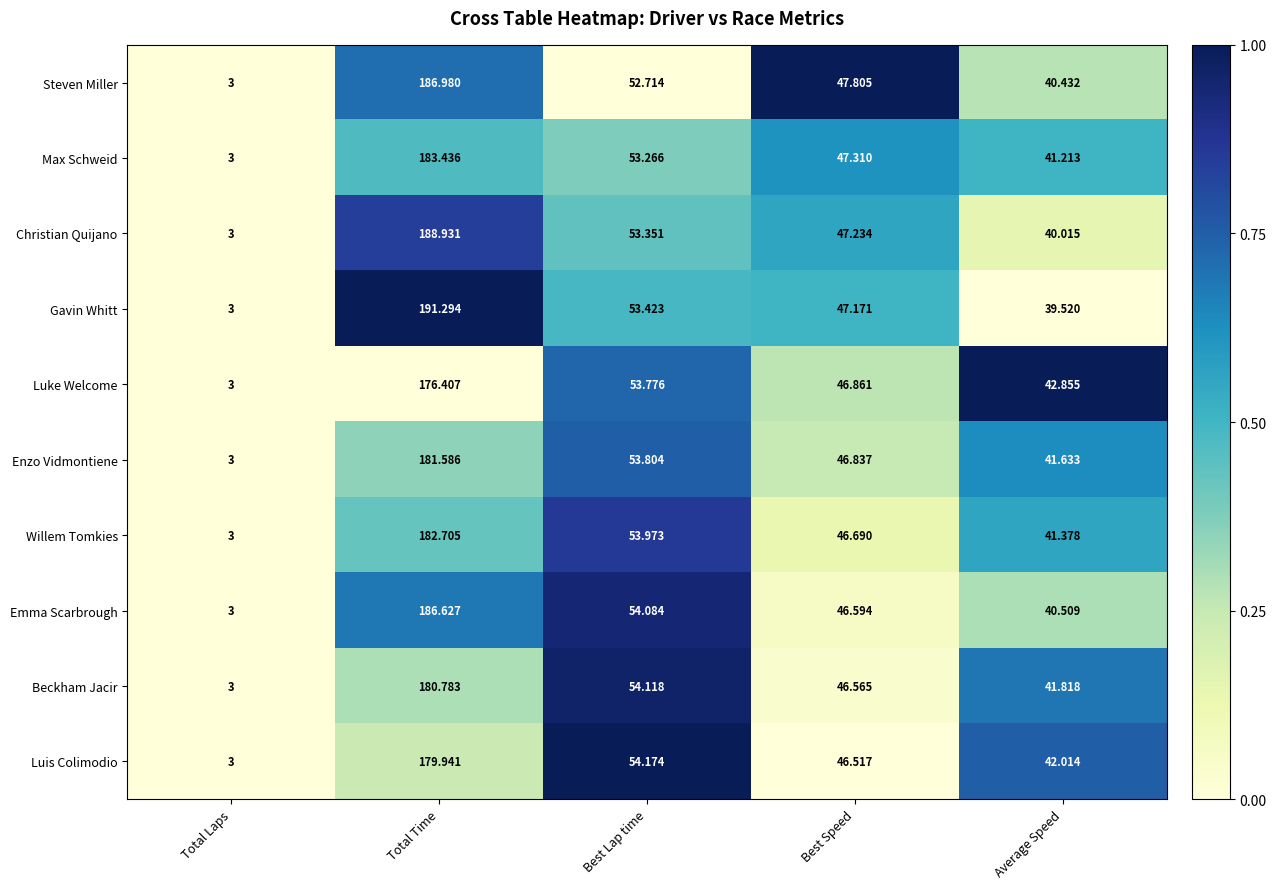

Rank the series at Best Lap time from highest to lowest value.

Luis Colimodio, Beckham Jacir, Emma Scarbrough, Willem Tomkies, Enzo Vidmontiene, Luke Welcome, Gavin Whitt, Christian Quijano, Max Schweid, Steven Miller